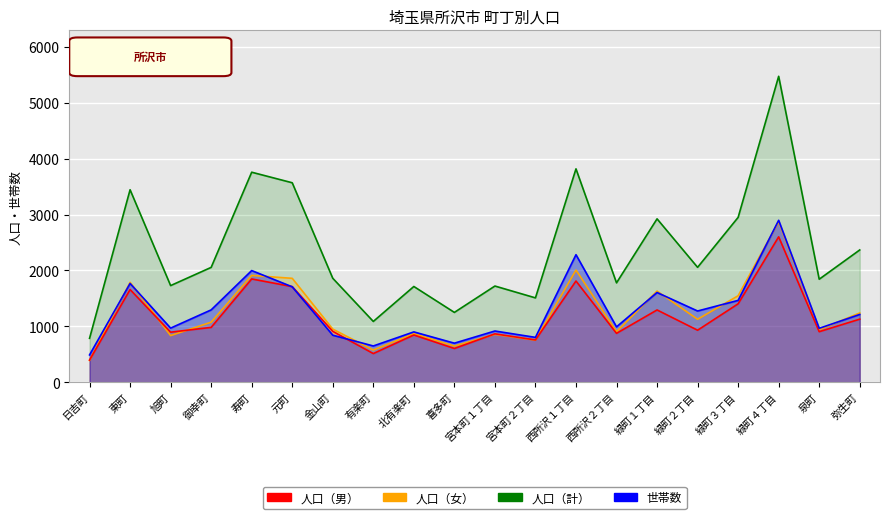

What position from the right is 緑町２丁目?

5